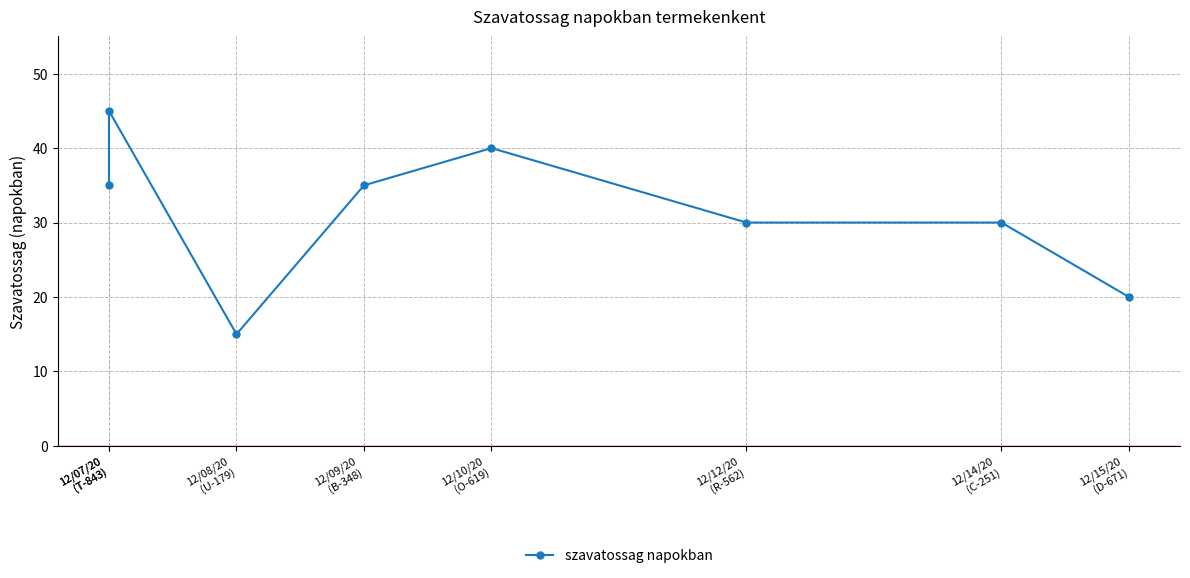

What is the change in value from 12/08/20
(U-179) to 12/15/20
(D-671)?

+5